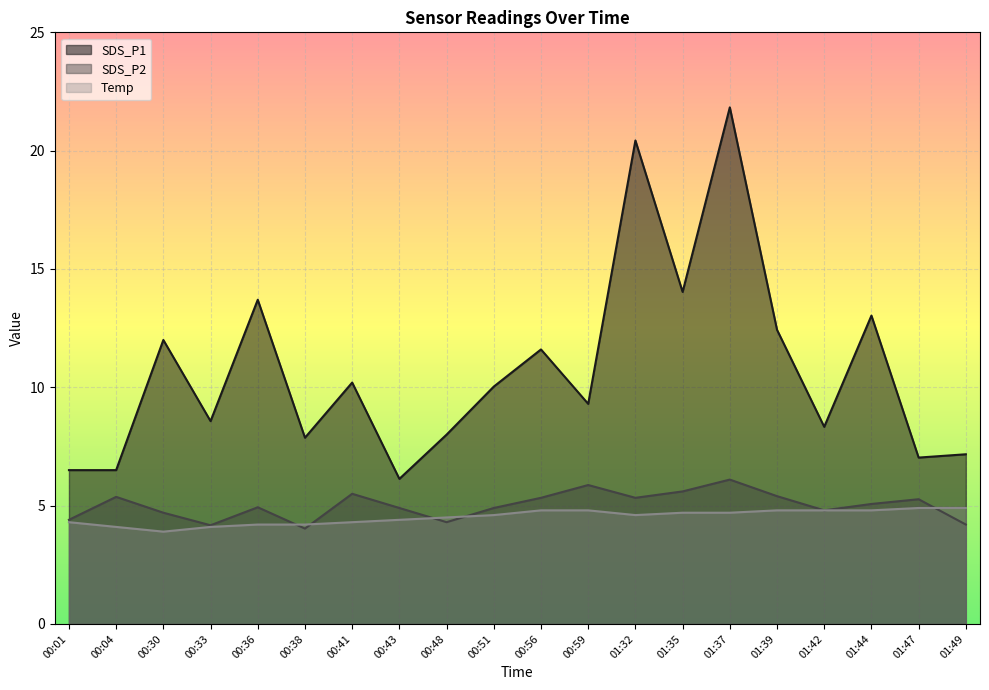

Which series has the largest total across all categories?

SDS_P1